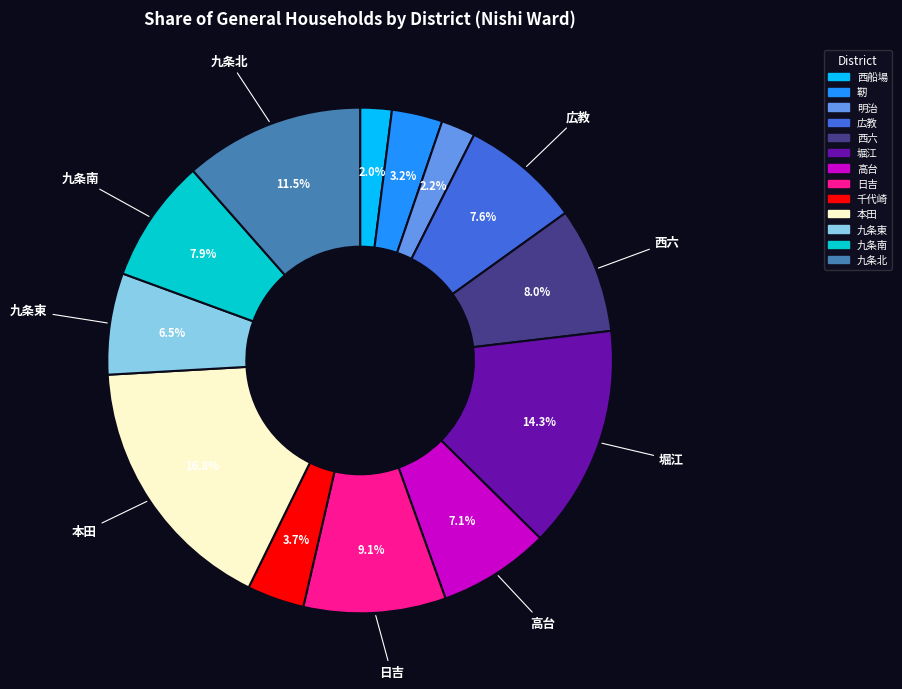

The 日吉 slice represents 1% of the pie. True or false?

False